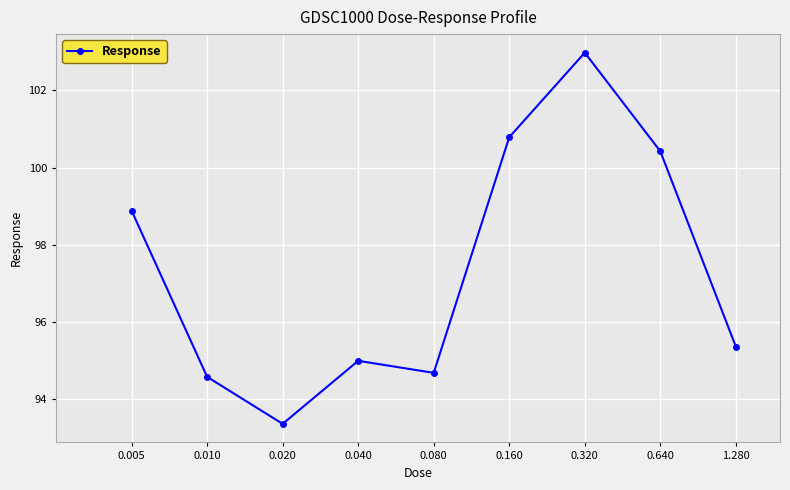

How many lines are shown in the chart?

1